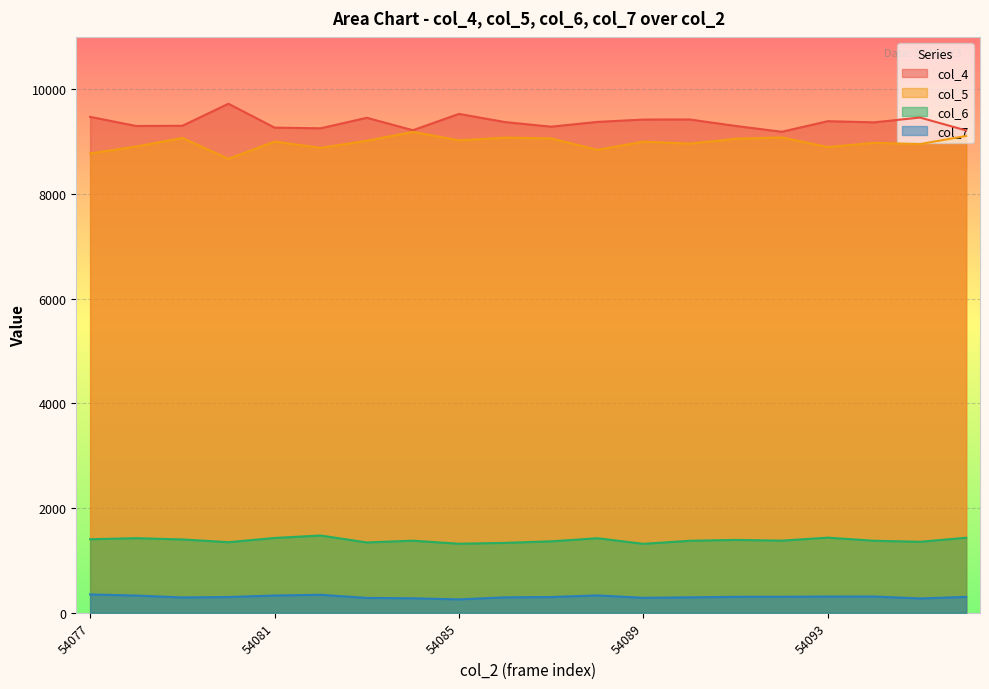

How many lines are shown in the chart?

4